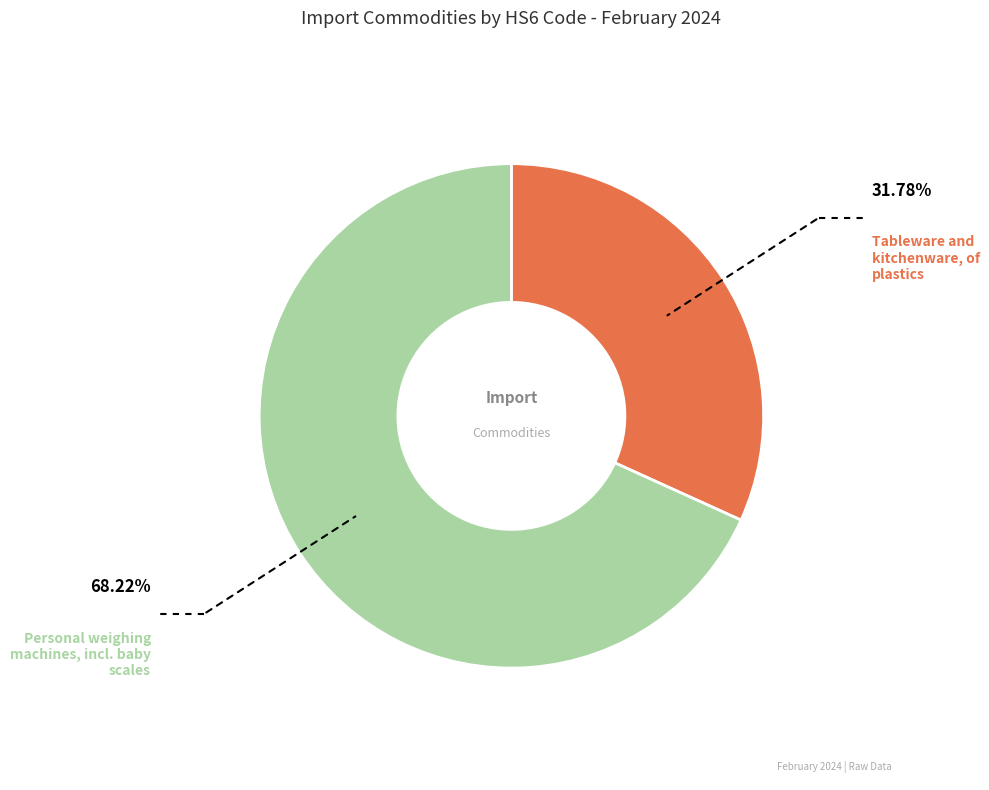

Between Tableware and kitchenware, of plastics and Personal weighing machines, incl. baby scales, which is larger?

Personal weighing machines, incl. baby scales